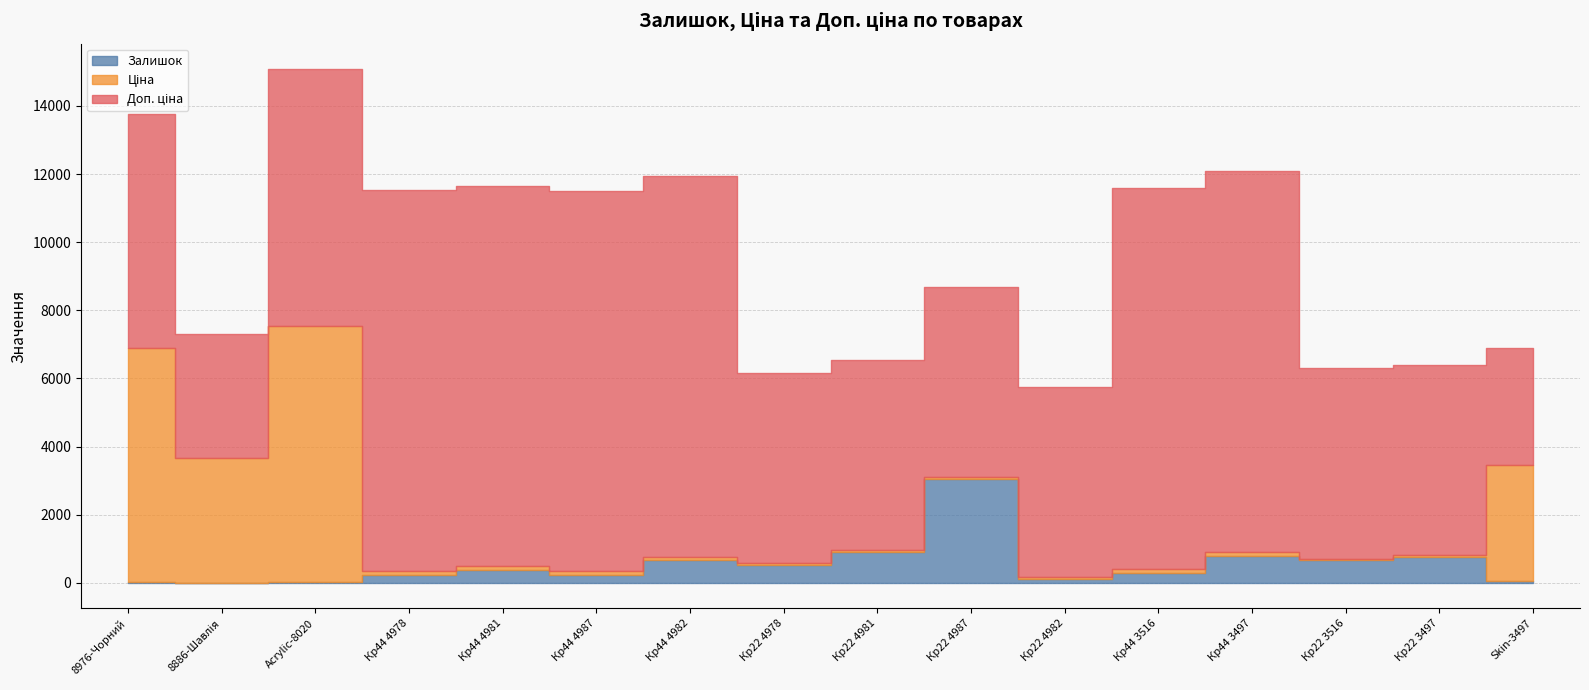

The value of Доп. ціна at 252651893 is 2256.3. True or false?

False